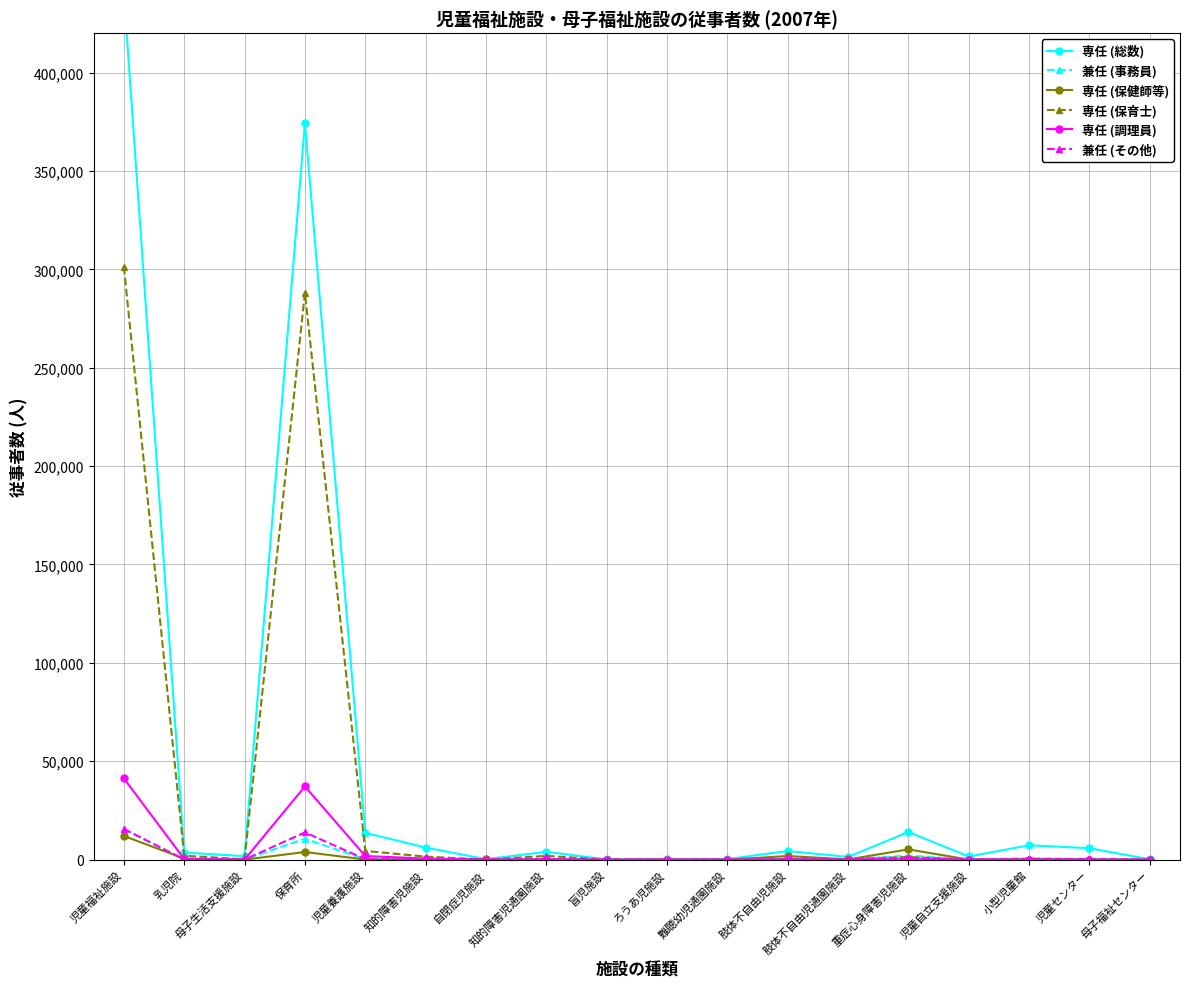

Where is the first local maximum for 兼任 (事務員)?

保育所